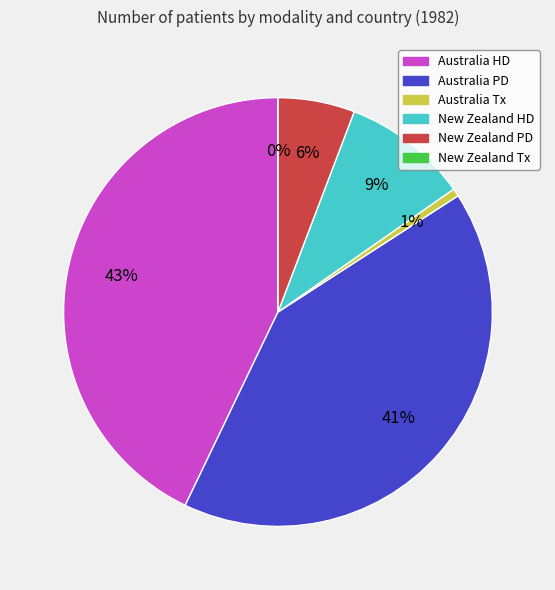

Is there any slice that represents more than half of the pie?

No